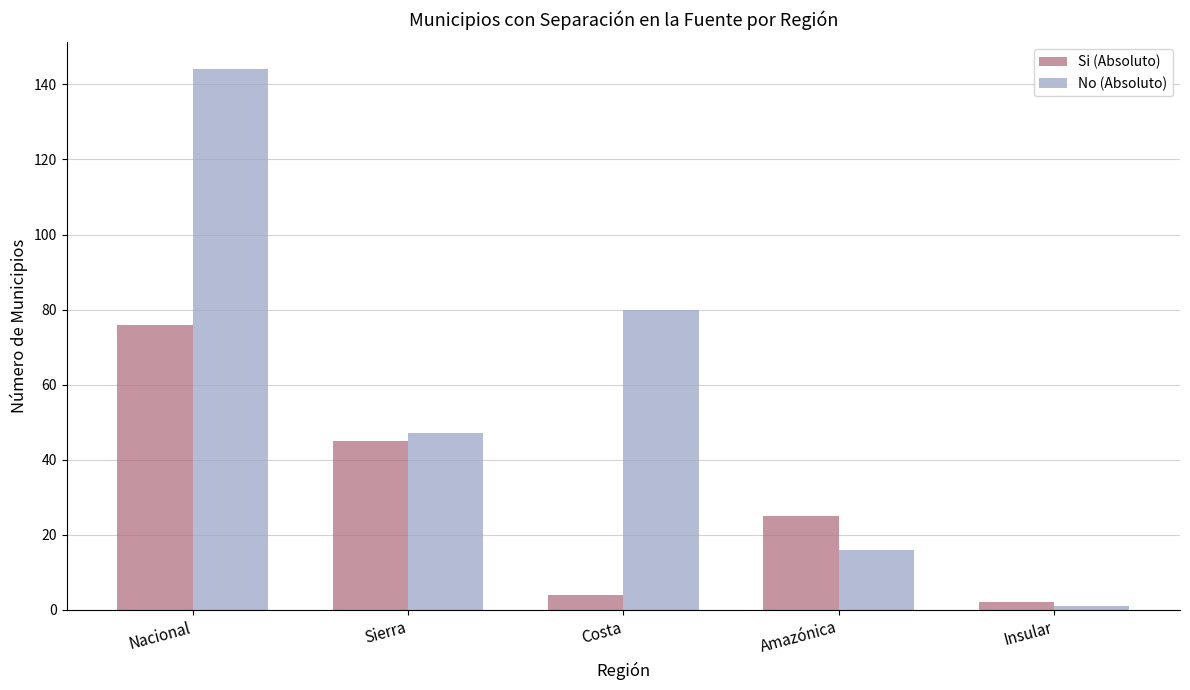

What is the difference between the Si (Absoluto) values at Nacional and Amazónica?

51